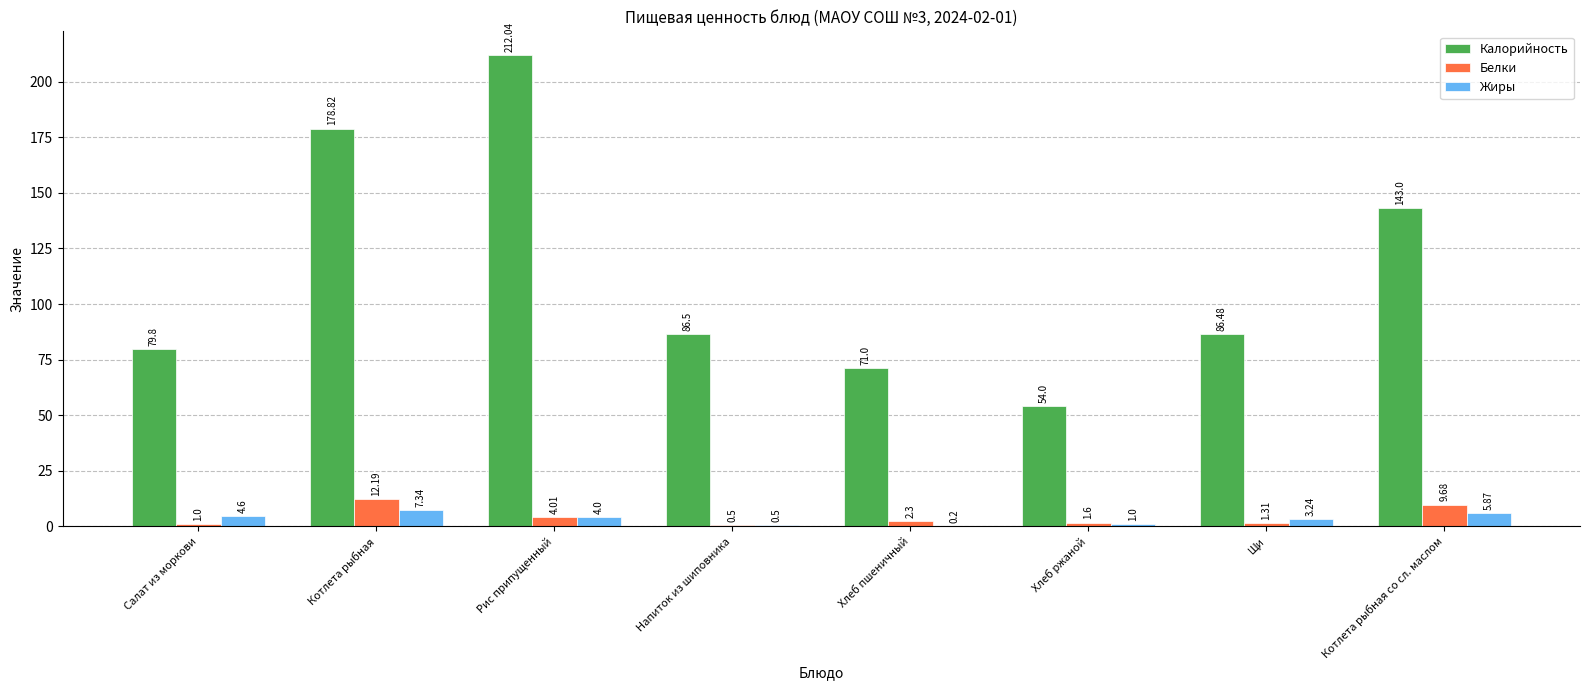

At which category does the chart reach its peak across all series?

Рис припущенный